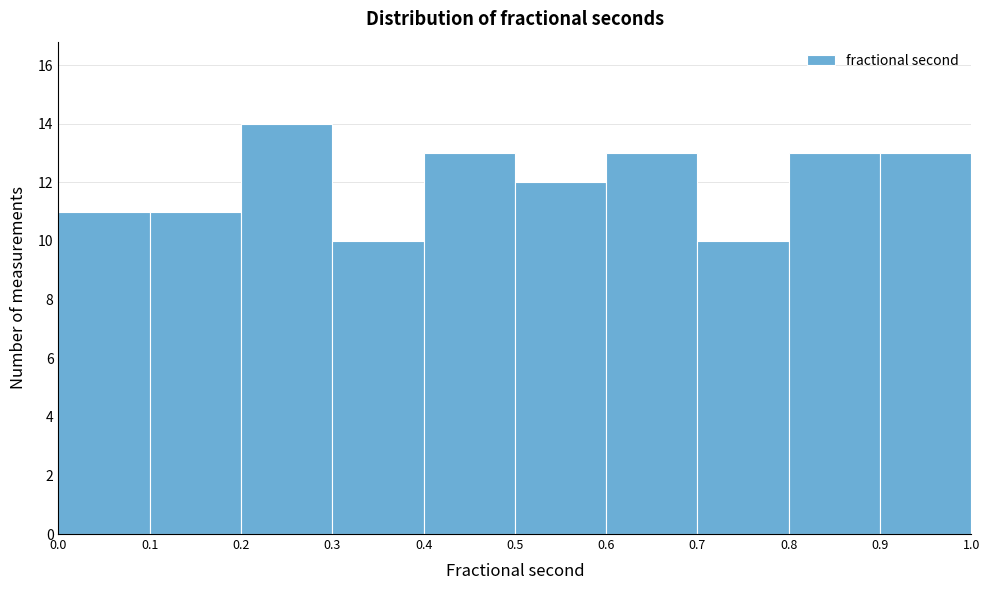

How tall is the bar that spans 0.1 to 0.2 on the x-axis? The values are not printed on the chart, so give them approximately, as read against the axis.

11